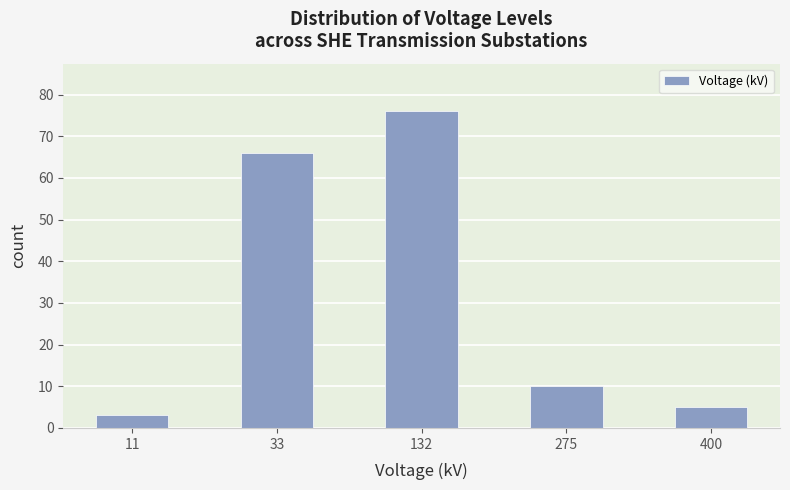

Reading right to left, list all the values displayed in this chart.

5	10	76	66	3